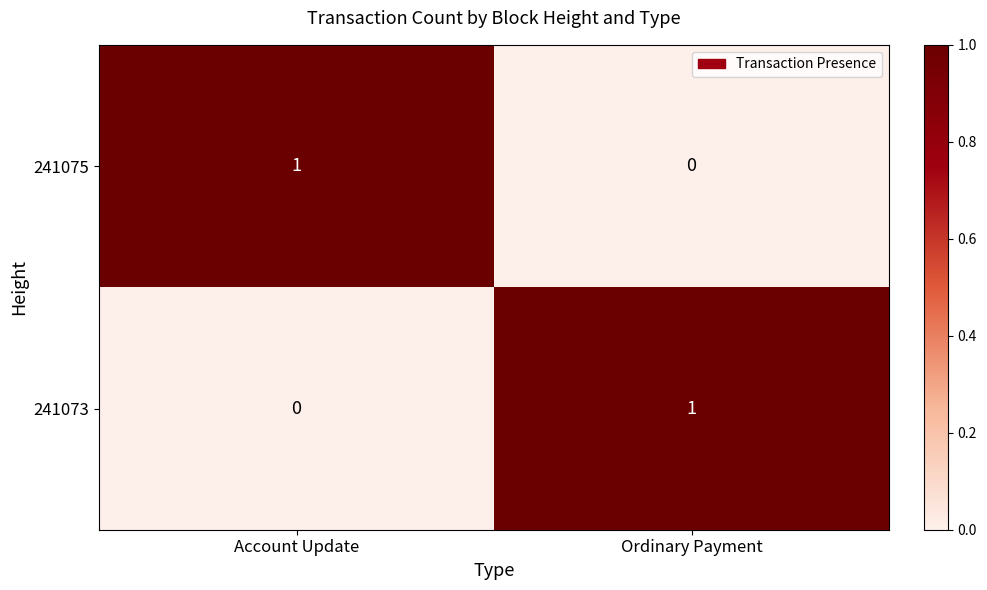

Reading right to left, list all the values displayed in this chart.

241075: Ordinary Payment=0	Account Update=1
241073: Ordinary Payment=1	Account Update=0